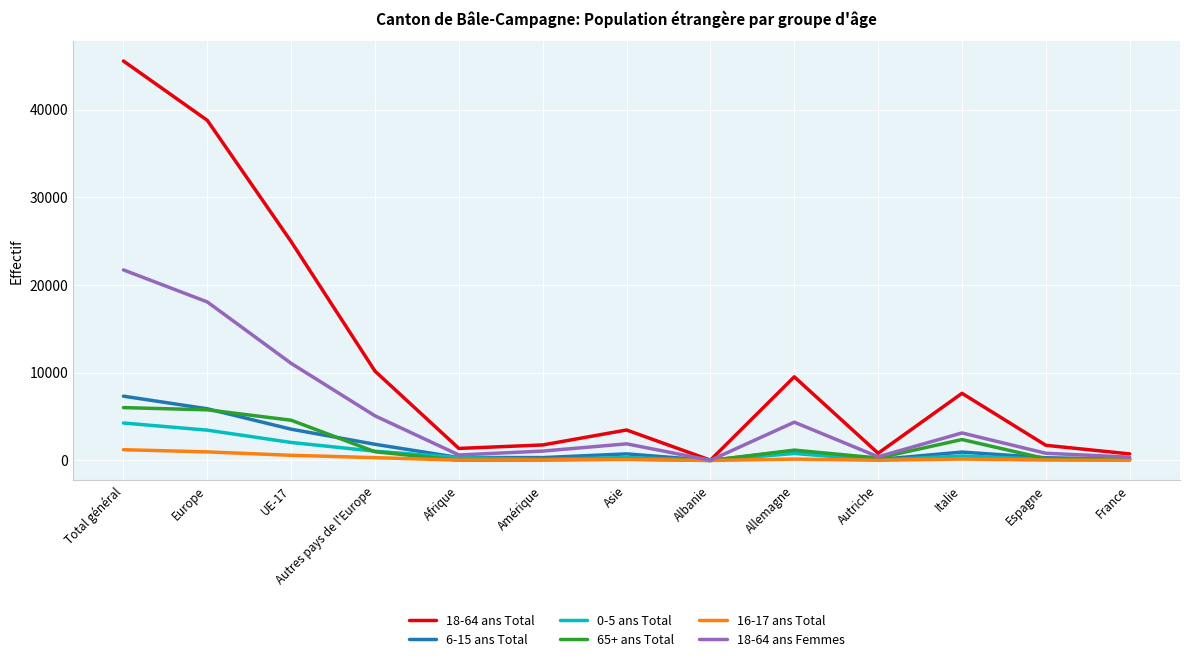

What is the average value of the 18-64 ans Total series?

11281